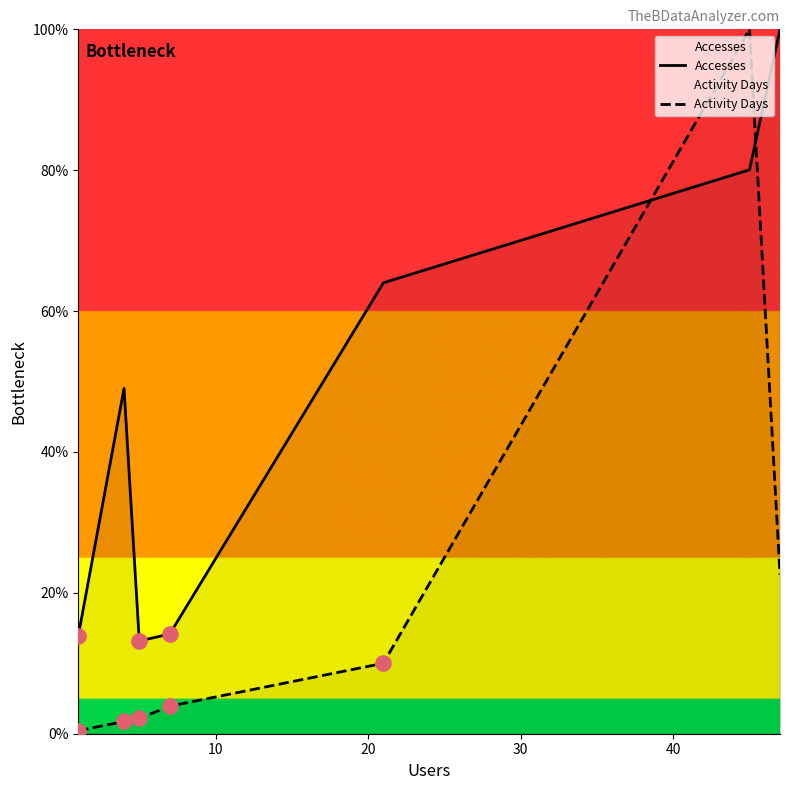

Which series has the largest total across all categories?

Accesses